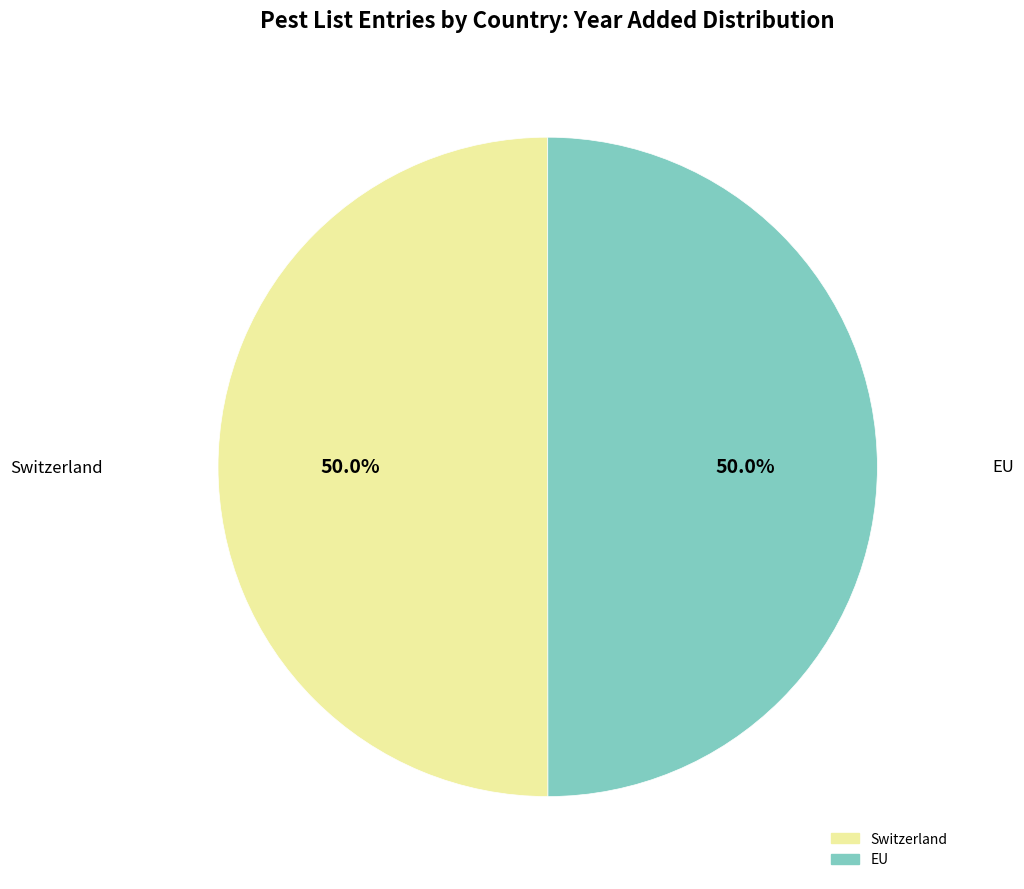

Is the sum of EU and Switzerland greater than half?

Yes